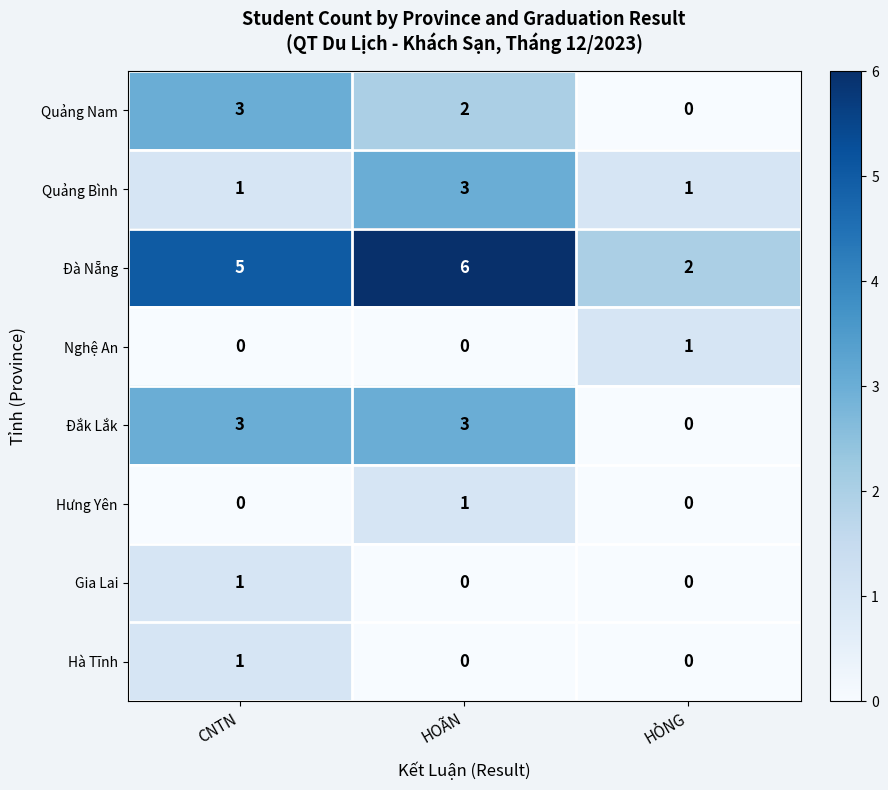

What is the difference between the highest and lowest values at HOÃN?

6